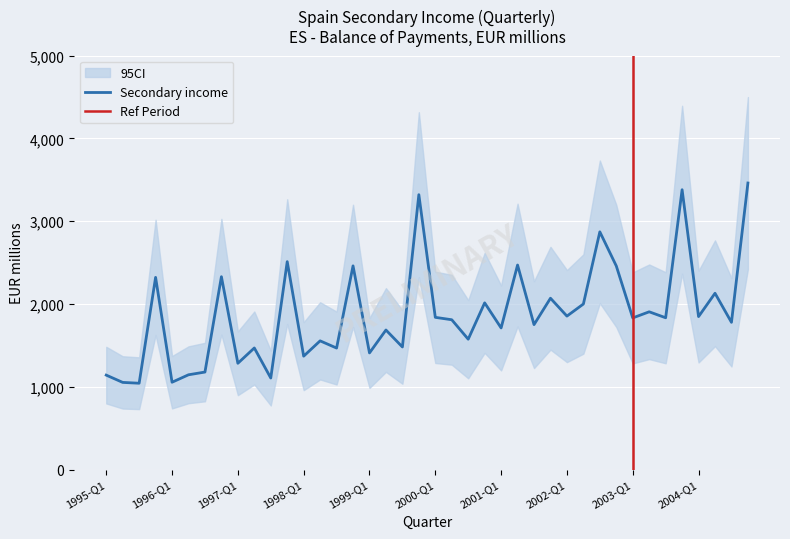

How many lines are shown in the chart?

1